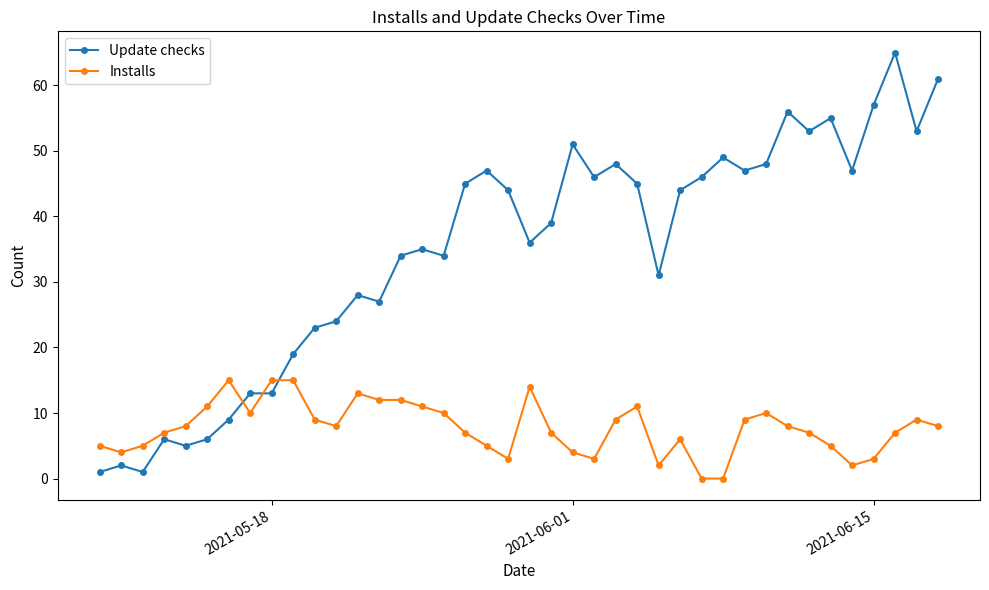

What is the value of the Update checks point at the 26th from the left?

45